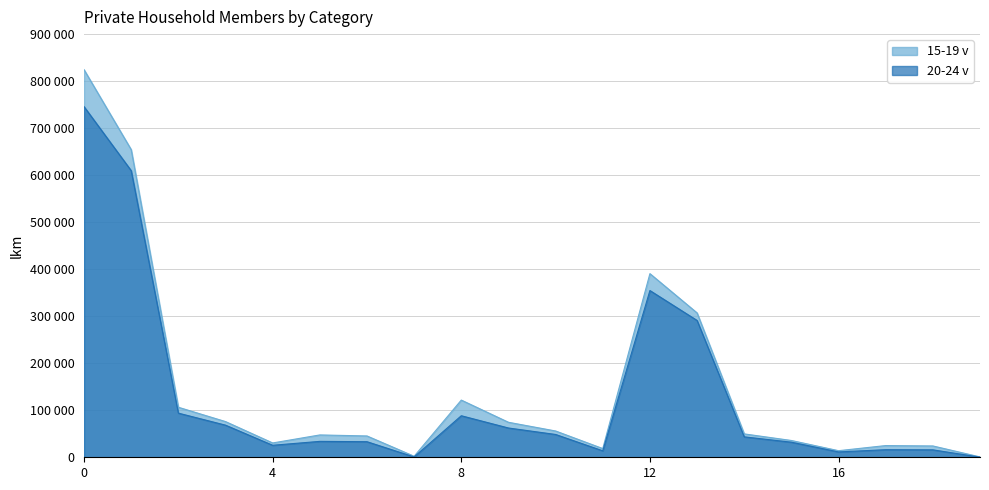

How many interior local valleys does the 20-24 v series have?

4